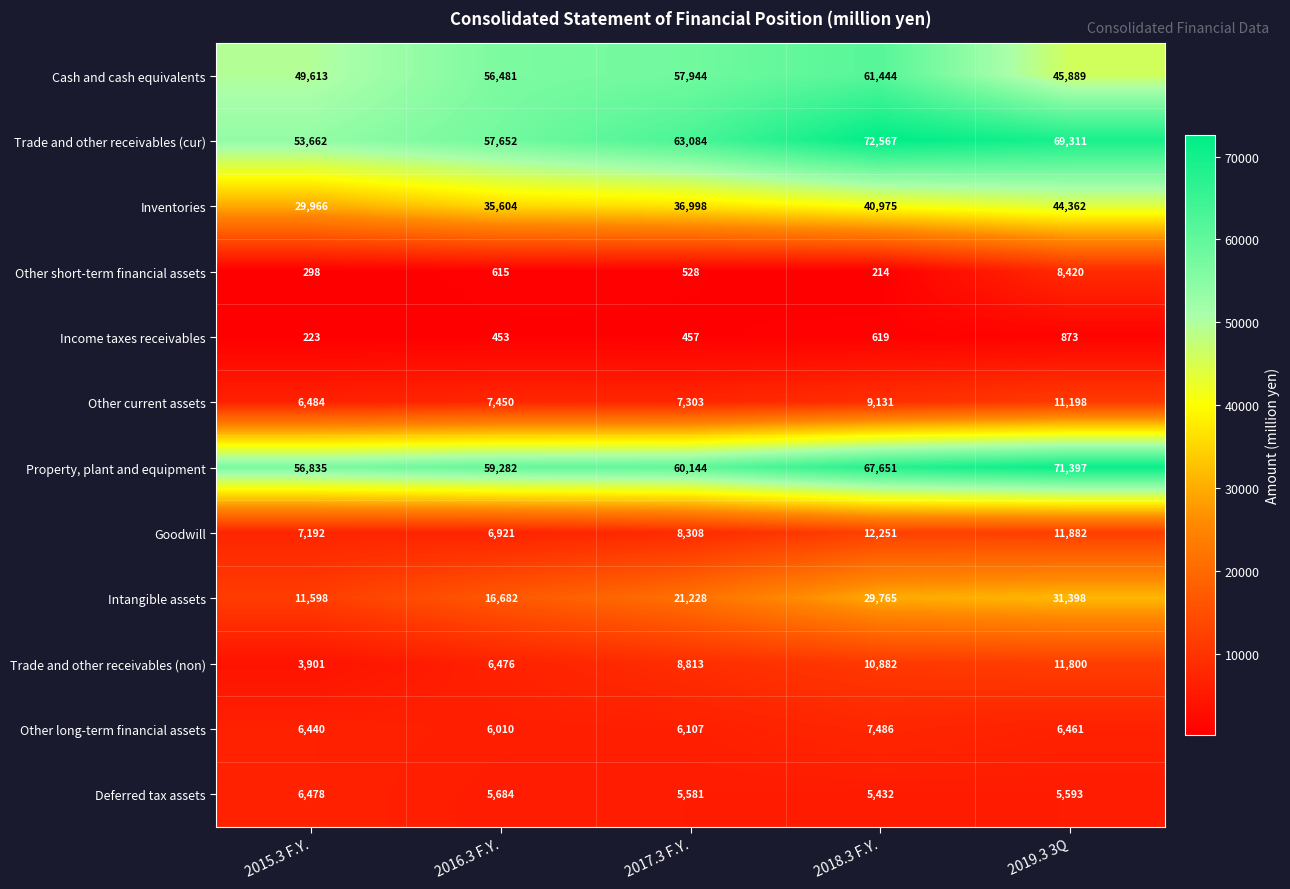

What is the total value across all series at 2019.3 3Q?

318584